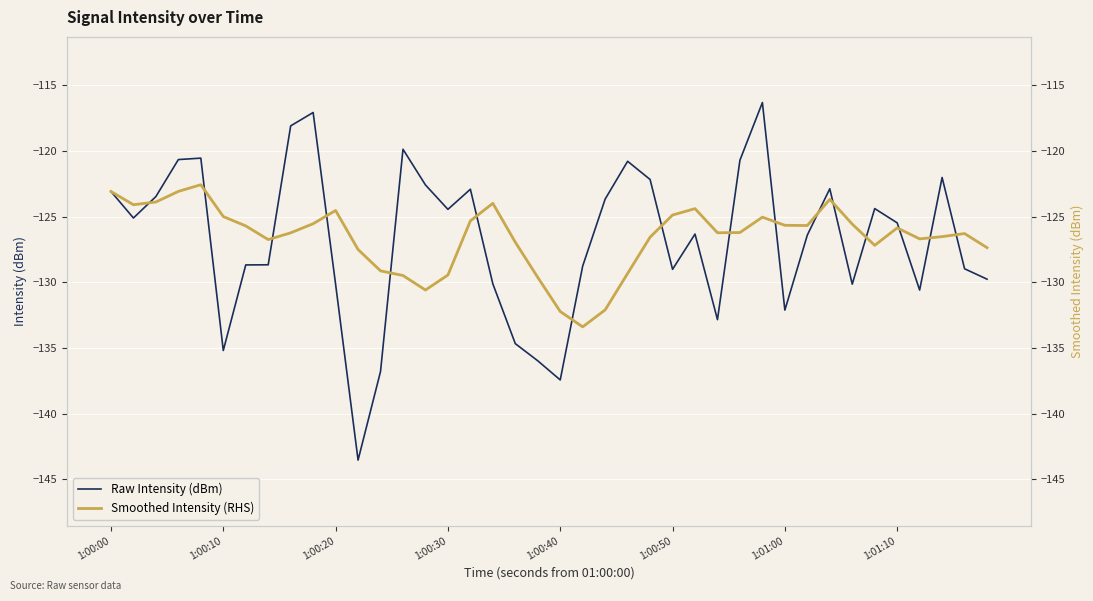

Reading right to left, transcribe all the data shown in this chart.

Raw Intensity (dBm): -129.8	-129.0	-122.0	-130.6	-125.5	-124.4	-130.1	-122.9	-126.4	-132.1	-116.3	-120.7	-132.8	-126.3	-129.0	-122.2	-120.8	-123.7	-128.8	-137.4	-136.0	-134.7	-130.1	-122.9	-124.4	-122.6	-119.9	-136.8	-143.5	-130.1	-117.1	-118.1	-128.7	-128.7	-135.2	-120.5	-120.6	-123.5	-125.1	-123.1
Smoothed Intensity (RHS): -127.4	-126.3	-126.5	-126.7	-125.8	-127.2	-125.6	-123.7	-125.7	-125.7	-125.0	-126.2	-126.2	-124.4	-124.9	-126.6	-129.3	-132.1	-133.4	-132.2	-129.6	-126.9	-124.0	-125.3	-129.4	-130.6	-129.5	-129.1	-127.5	-124.5	-125.5	-126.2	-126.7	-125.7	-125.0	-122.6	-123.1	-123.9	-124.1	-123.1